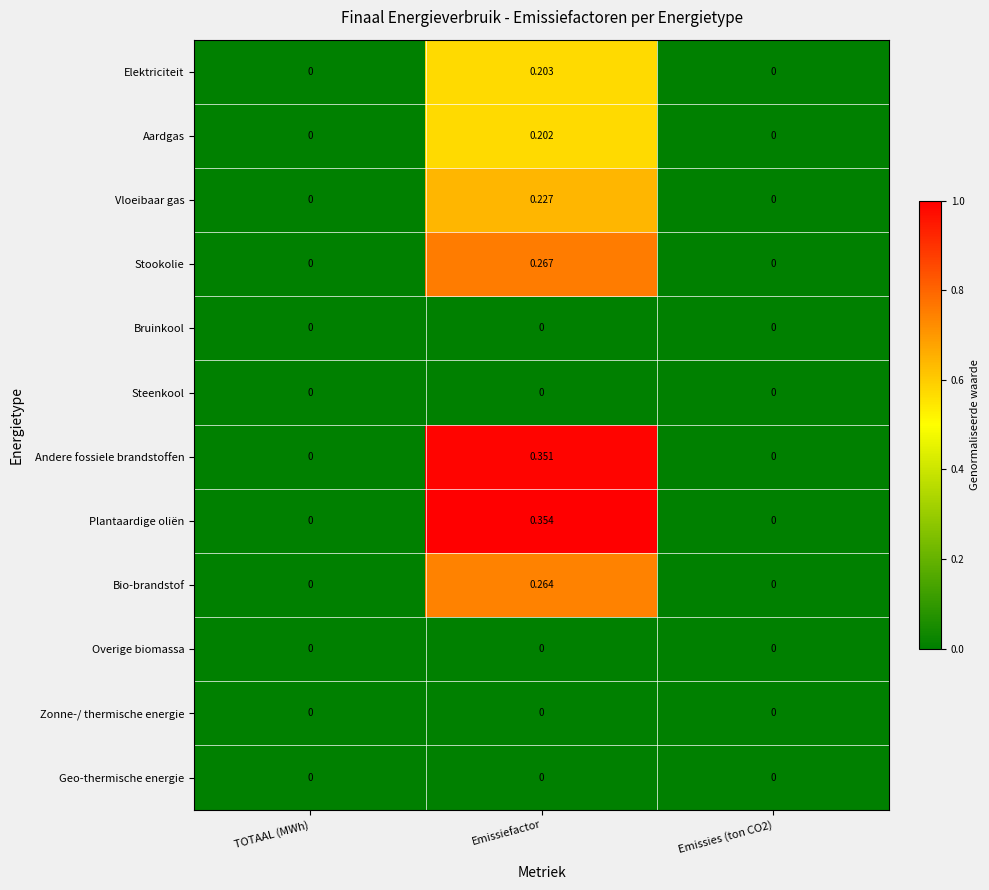

Which series has the largest total across all categories?

Plantaardige oliën